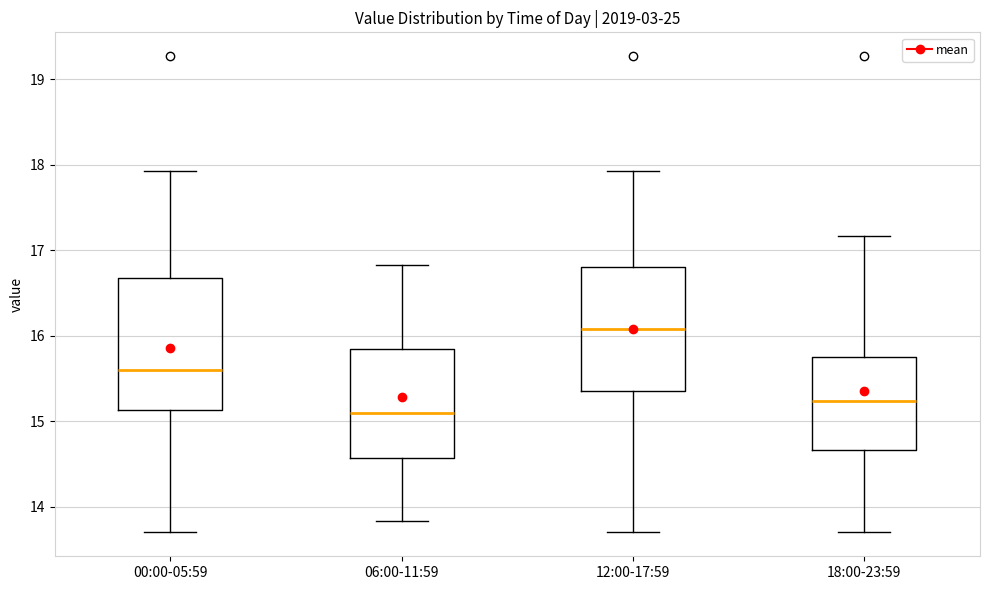

Where does the upper whisker of the box for 12:00-17:59 end on the y-axis? The values are not printed on the chart, so give them approximately, as read against the axis.

17.9